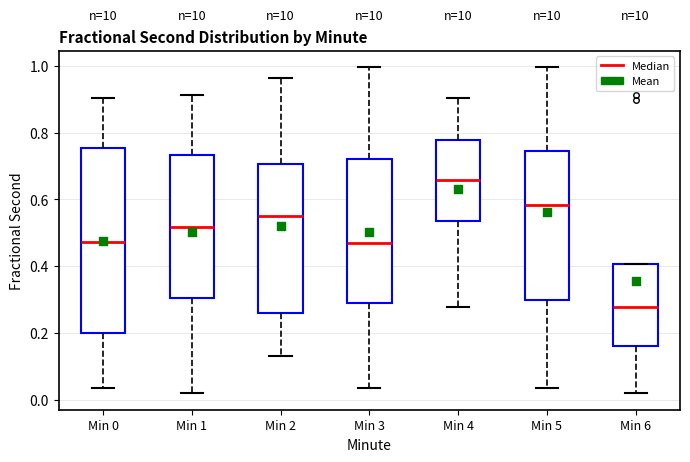

Which box's median line is the highest?

Min 4